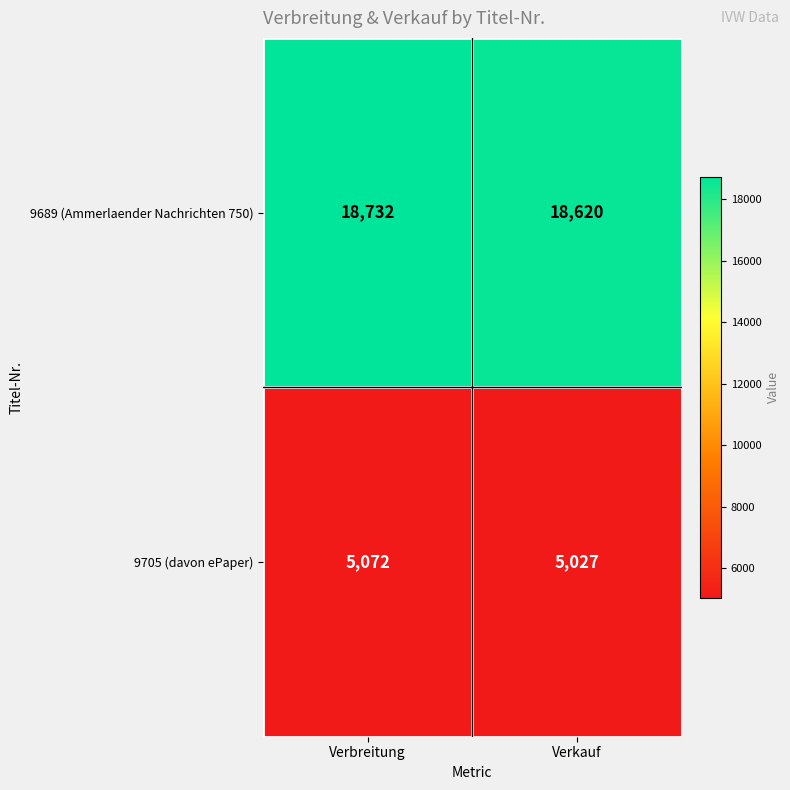

Which series changed the most between Verbreitung and Verkauf?

9689 (Ammerlaender Nachrichten 750)